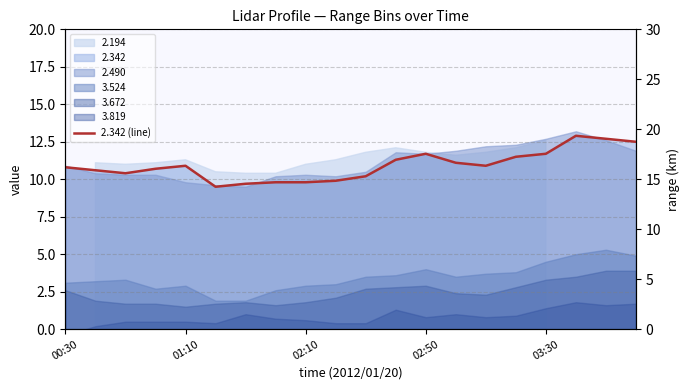

What is the change in value from 5 to 10?

+0.7